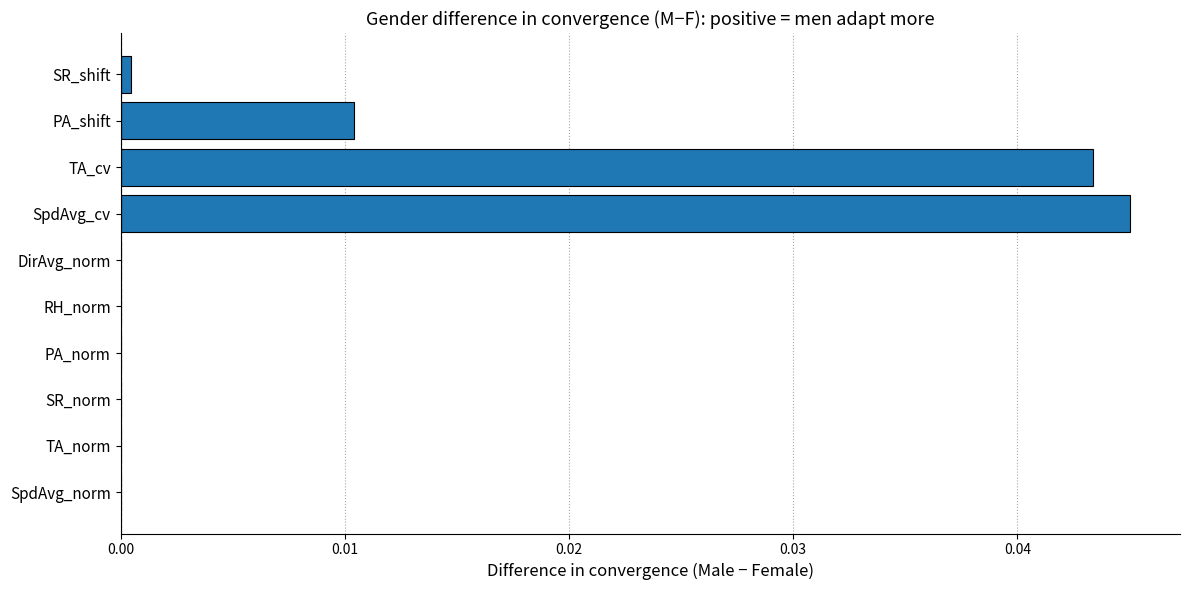

Which has a higher value, PA_shift or SR_norm?

PA_shift